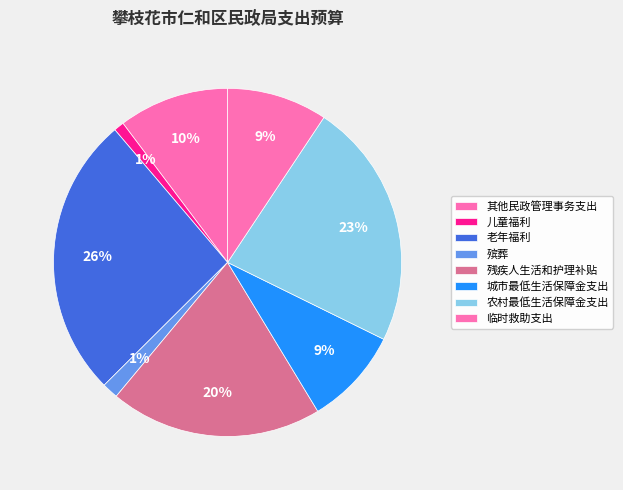

How many segments does this pie chart have?

8